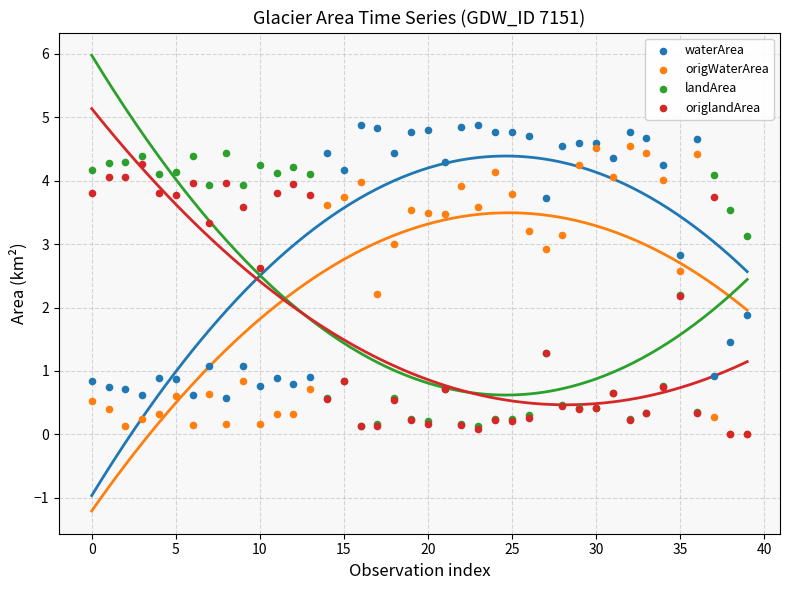

Which series contains the highest Y value?

waterArea